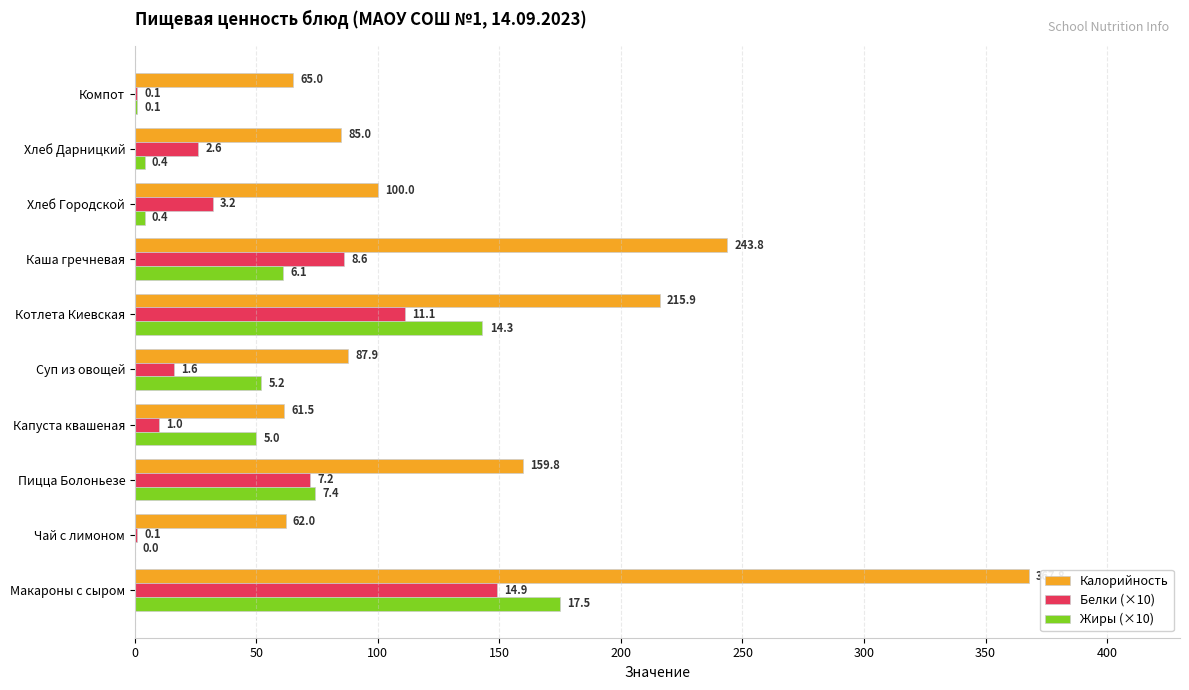

What are all the series names shown in the legend?

Калорийность, Белки (×10), Жиры (×10)